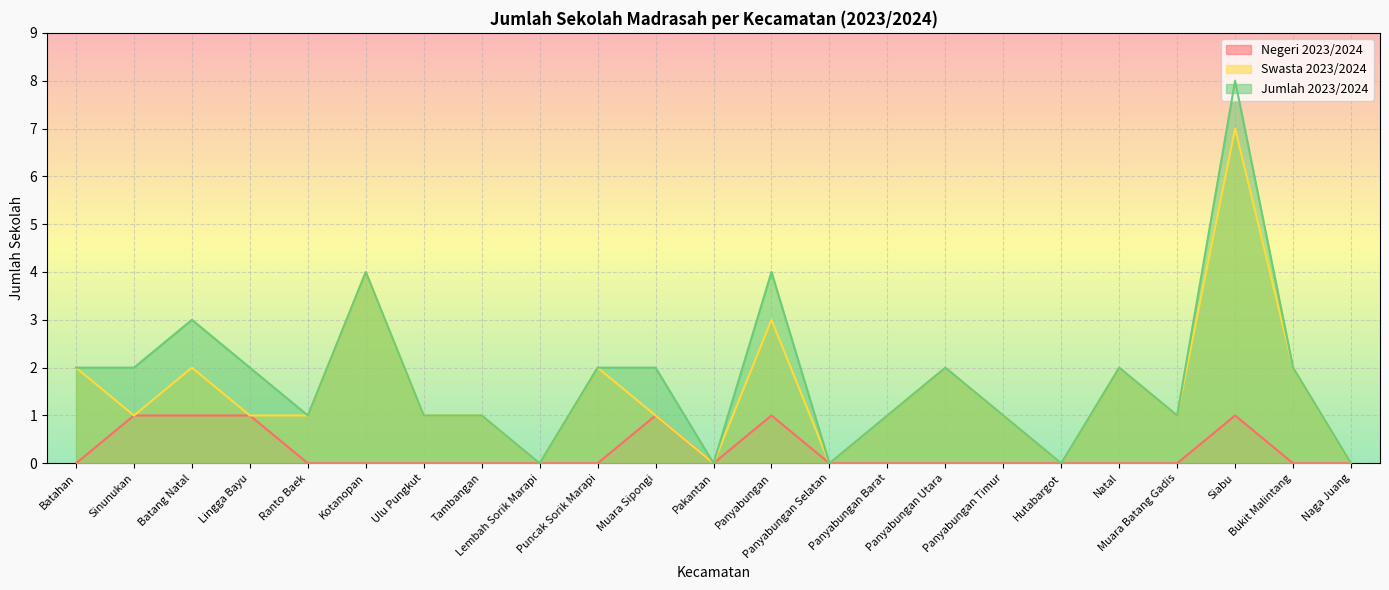

Reading left to right, what are all the values shown in this chart?

Negeri 2023/2024: 0	1	1	1	0	0	0	0	0	0	1	0	1	0	0	0	0	0	0	0	1	0	0
Swasta 2023/2024: 2	1	2	1	1	4	1	1	0	2	1	0	3	0	1	2	1	0	2	1	7	2	0
Jumlah 2023/2024: 2	2	3	2	1	4	1	1	0	2	2	0	4	0	1	2	1	0	2	1	8	2	0